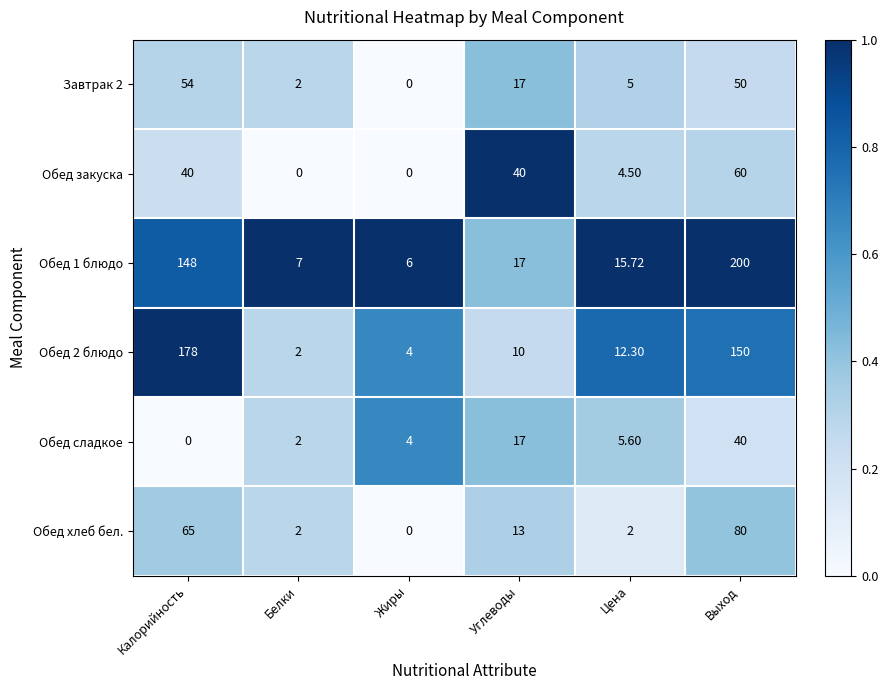

At which category is the sum across all series the highest?

Выход